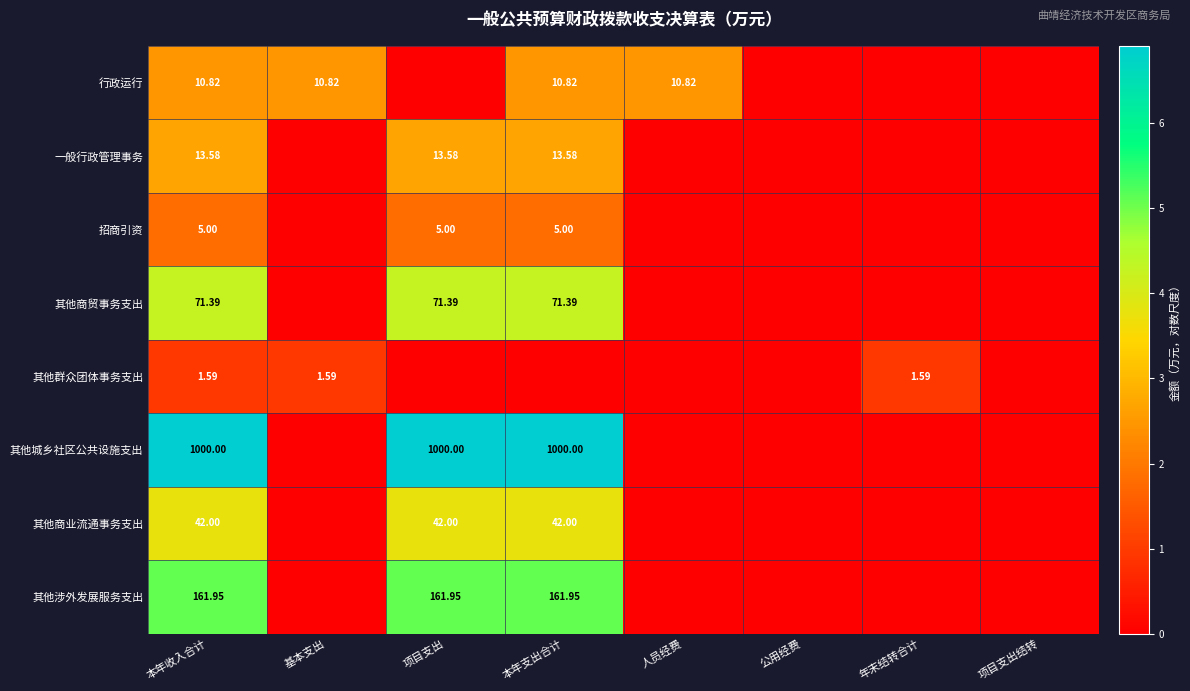

Which category has the lowest value across all series?

项目支出